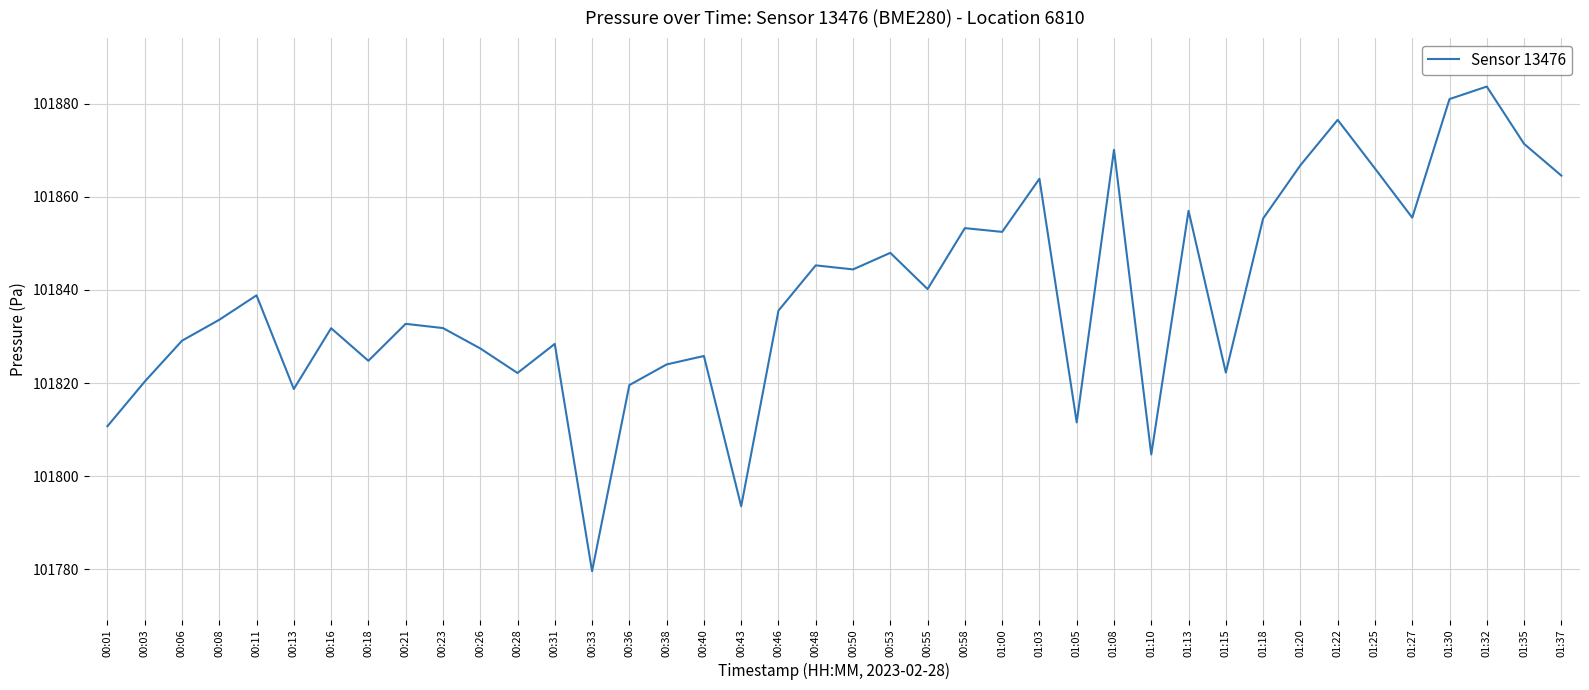

What is the smallest value displayed?

101779.6